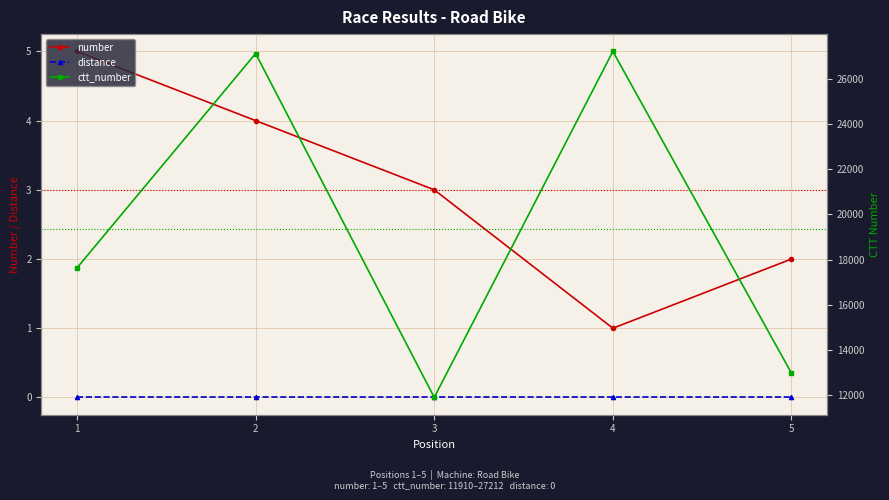

Reading left to right, list all the values displayed in this chart.

number: 1=5	2=4	3=3	4=1	5=2
distance: 1=0	2=0	3=0	4=0	5=0
ctt_number: 1=17639	2=27118	3=11910	4=27212	5=12981